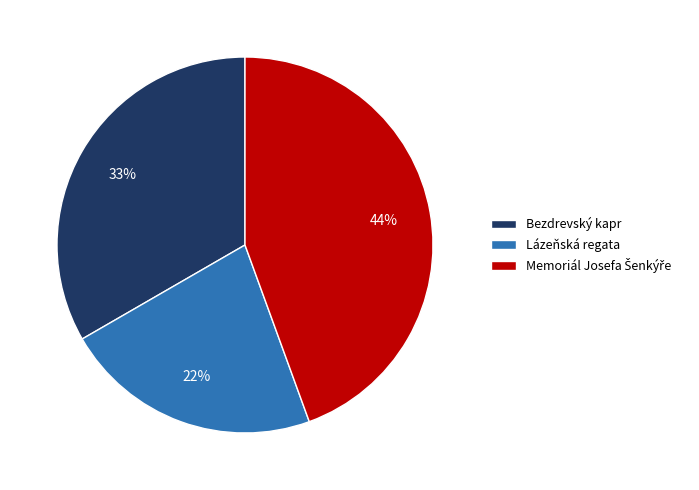

To the nearest percent, what portion does Bezdrevský kapr represent?

33%